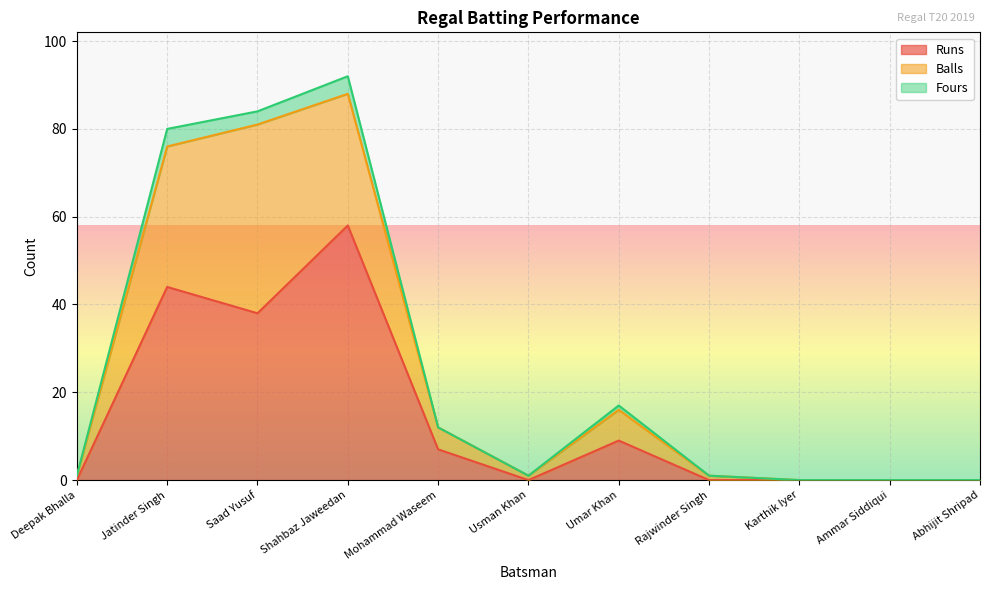

Is it true that Runs equals 10 at Saad Yusuf?

False